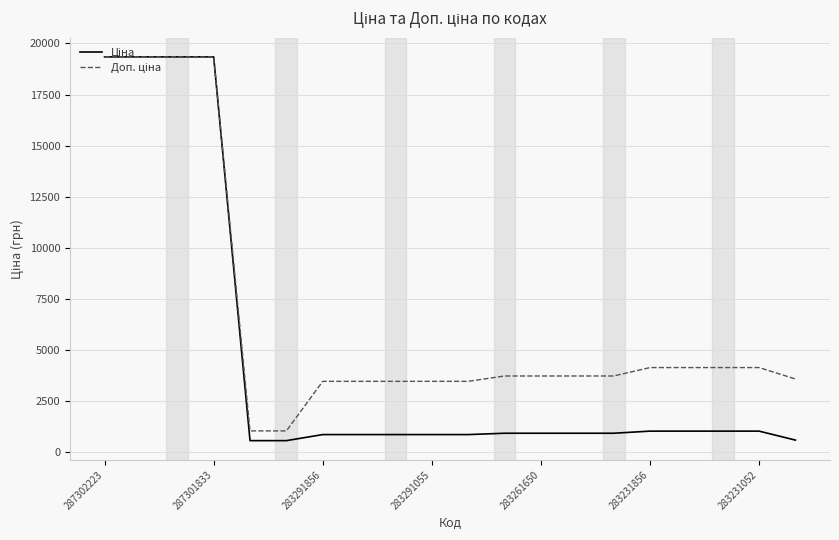

What is the minimum value shown in the chart?

571.6